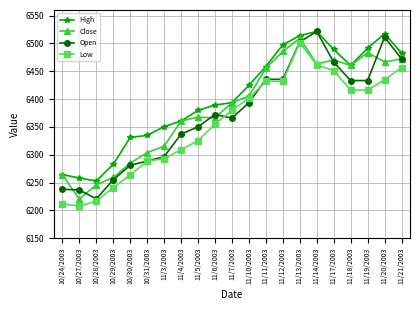

What is the label of the 1st point from the left?

10/24/2003